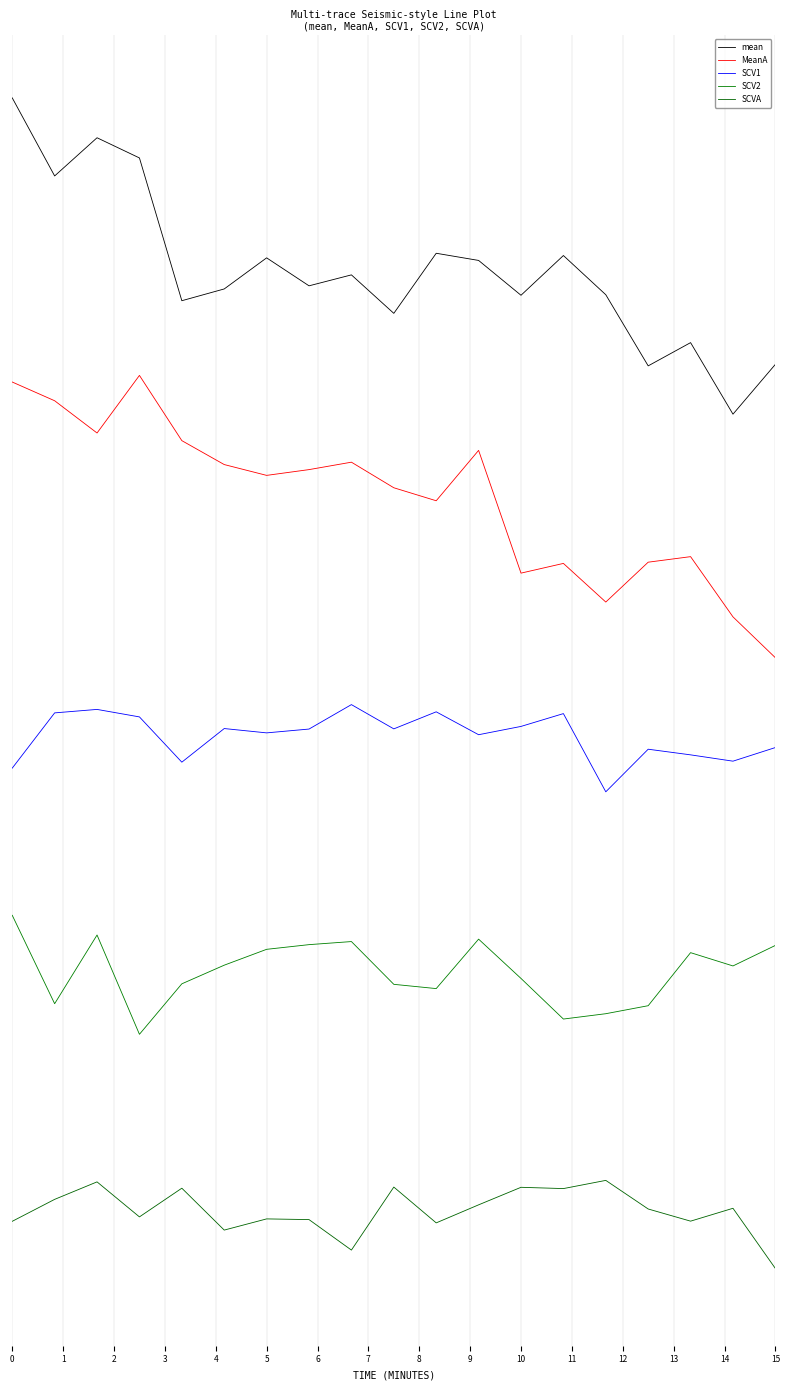

What is the smallest value displayed?

-0.1